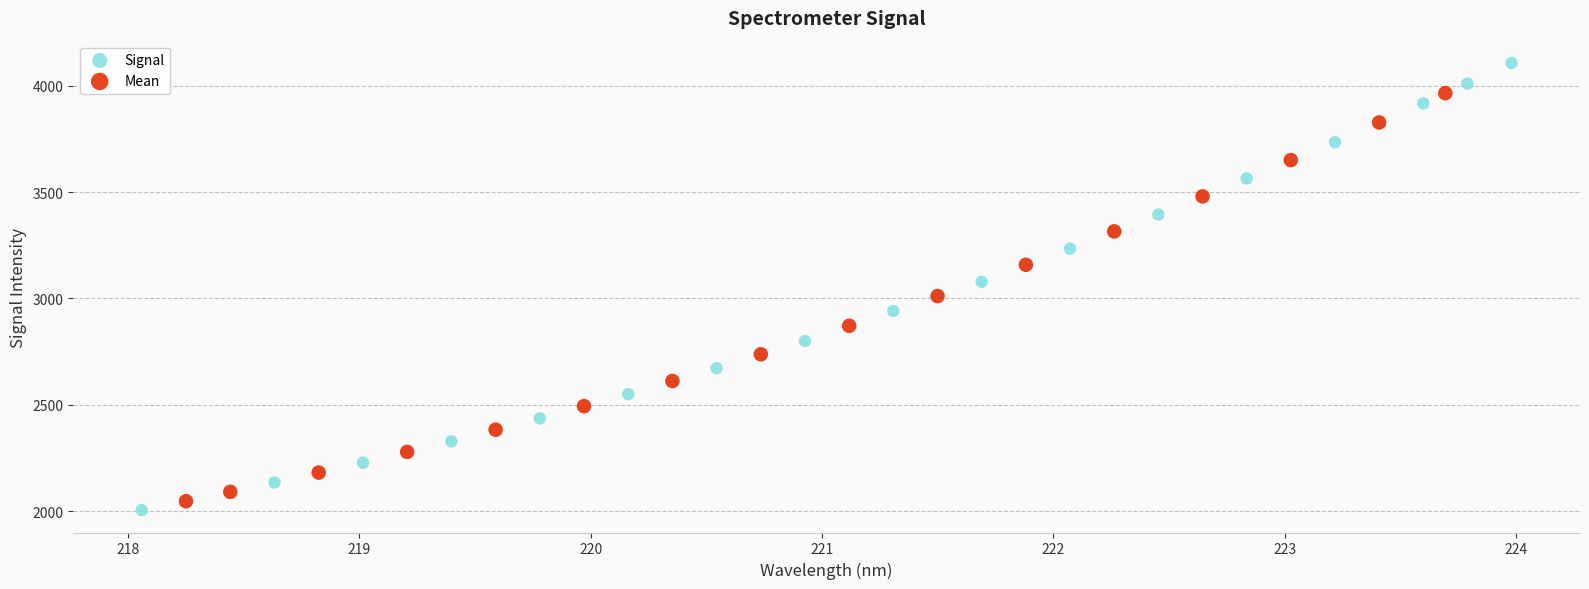

Which series has the largest Y range (max minus min)?

Signal